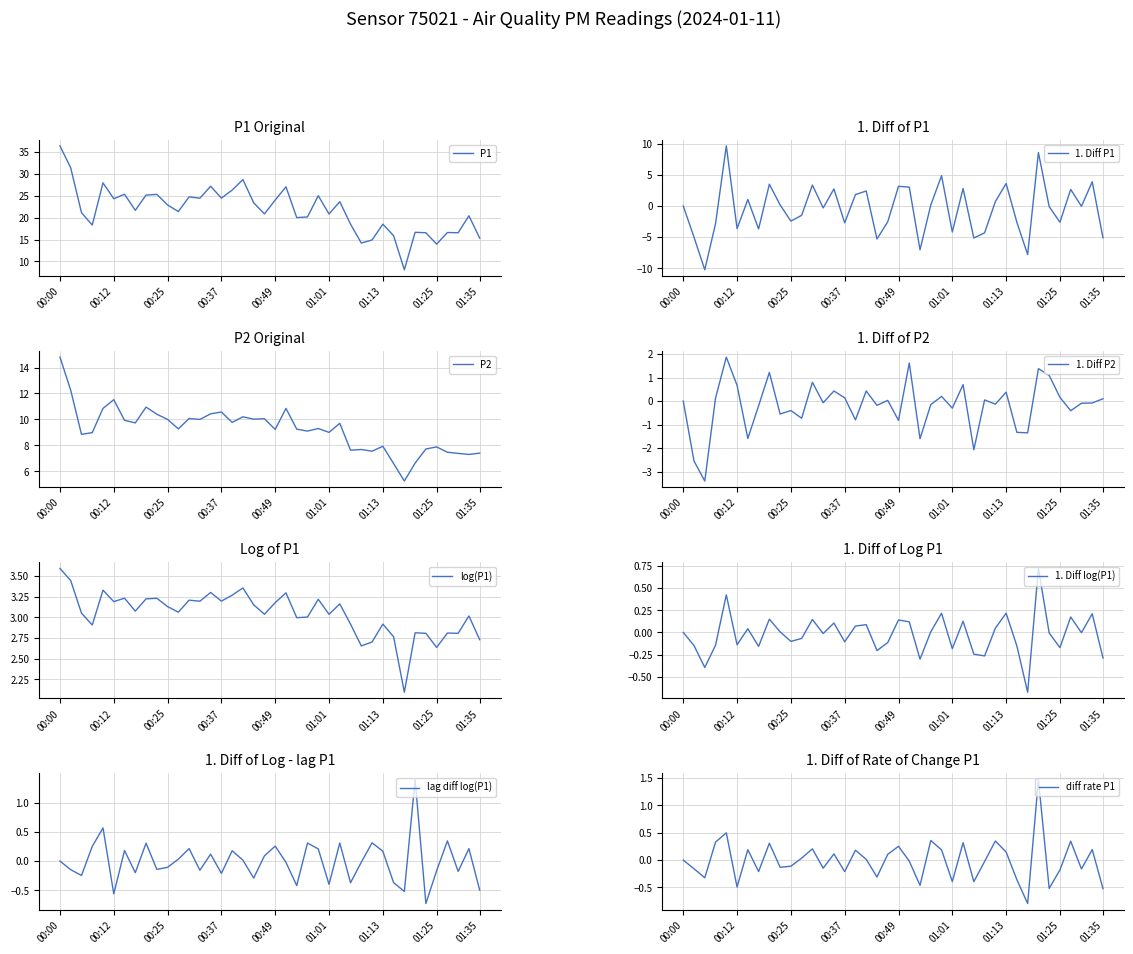

What is the sum of all P2 values?

369.5